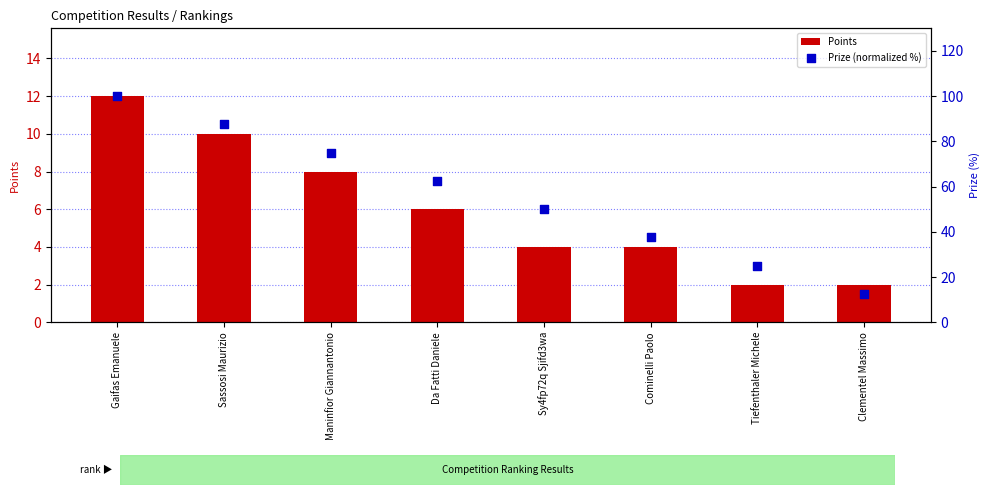

Which series reaches the minimum Y coordinate?

Points